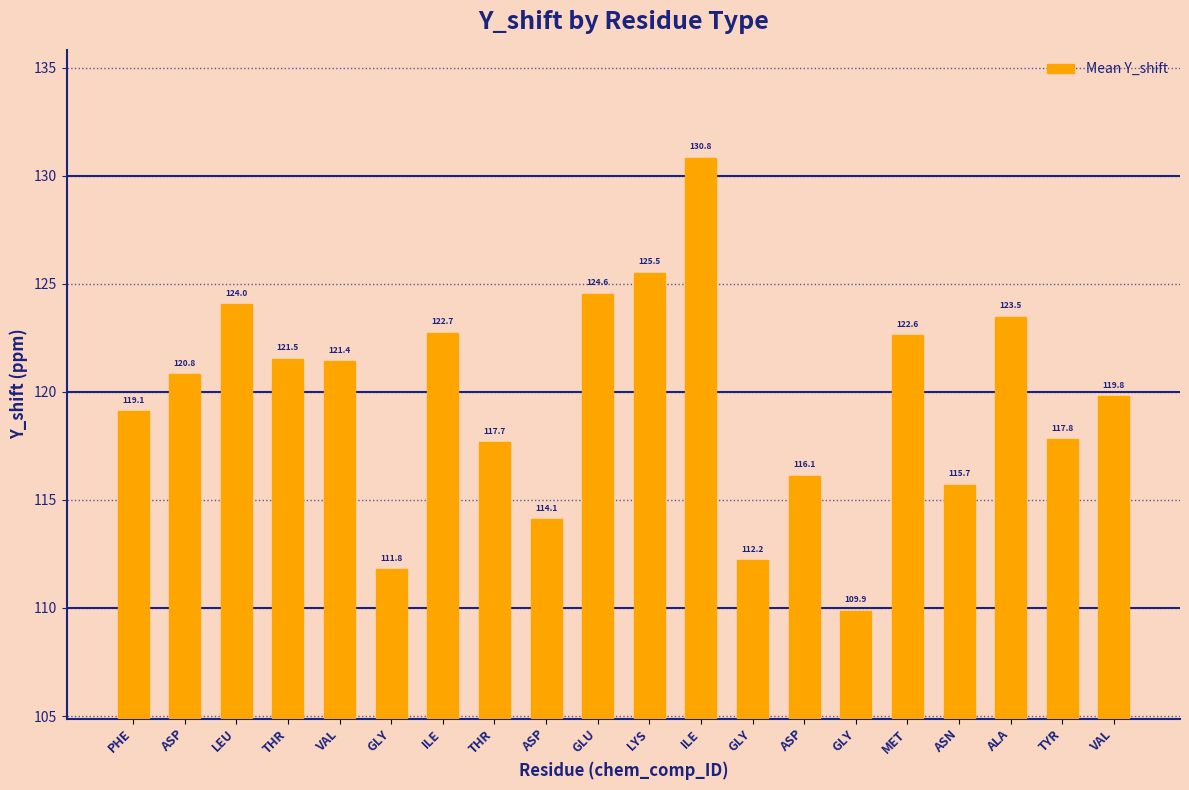

What is the value of the 3rd bar from the left?

124.0